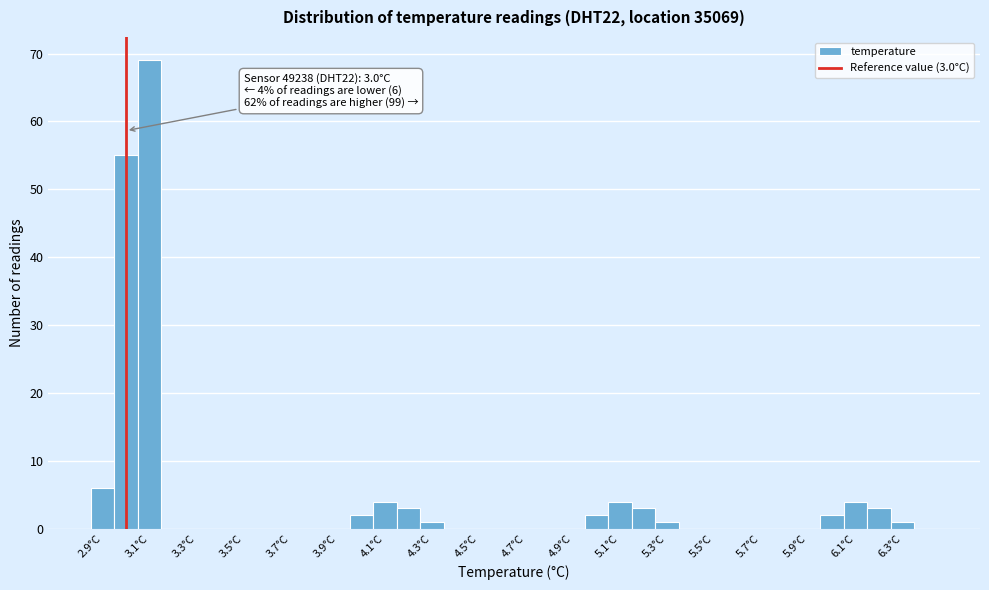

Which range on the x-axis has the tallest bar?

3.05 to 3.15